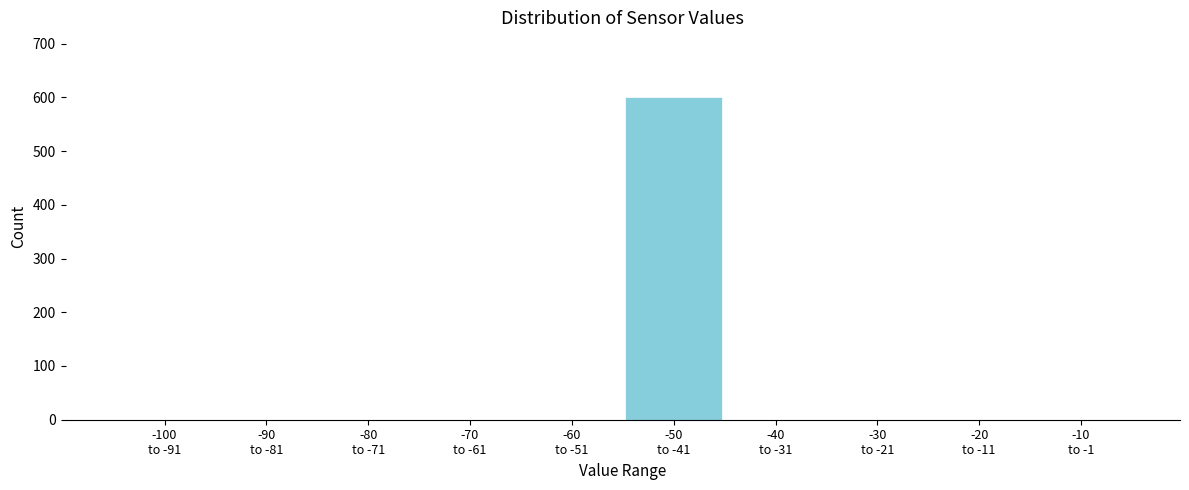

What is the sum of all values?

600